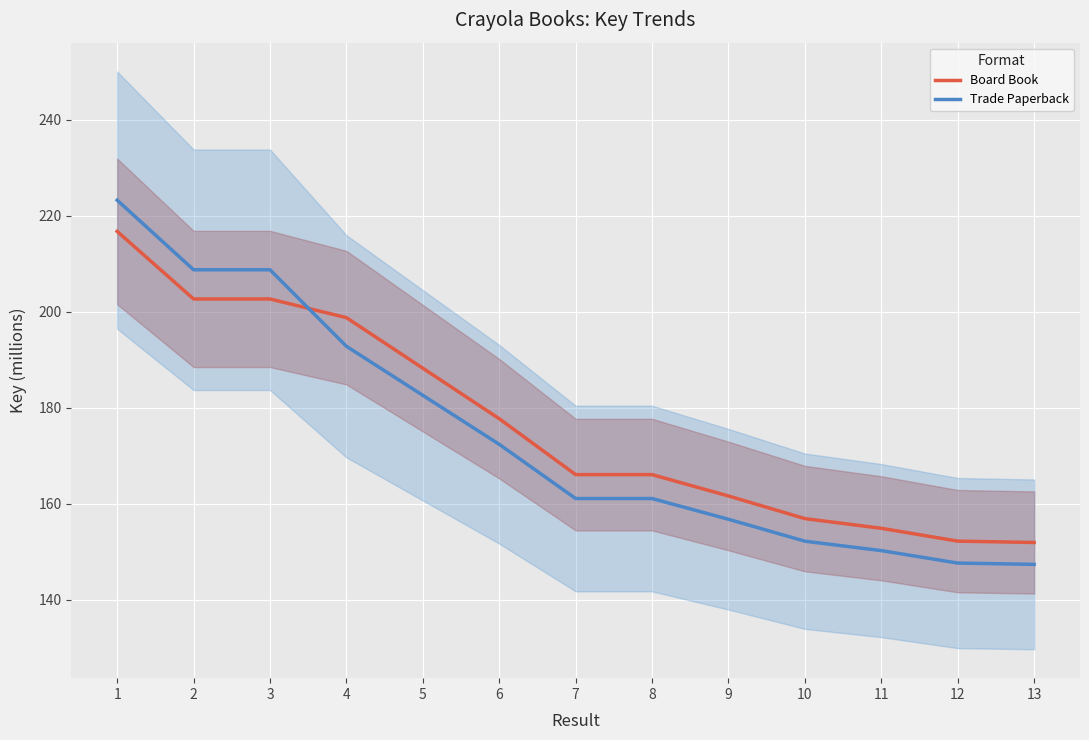

Reading left to right, what are all the values shown in this chart?

Board Book: 216.7	202.7	202.7	198.8	188.2	177.7	166.1	166.1	161.6	156.9	154.9	152.2	151.9
Trade Paperback: 223.2	208.7	208.7	192.8	182.6	172.4	161.1	161.1	156.8	152.2	150.2	147.7	147.4